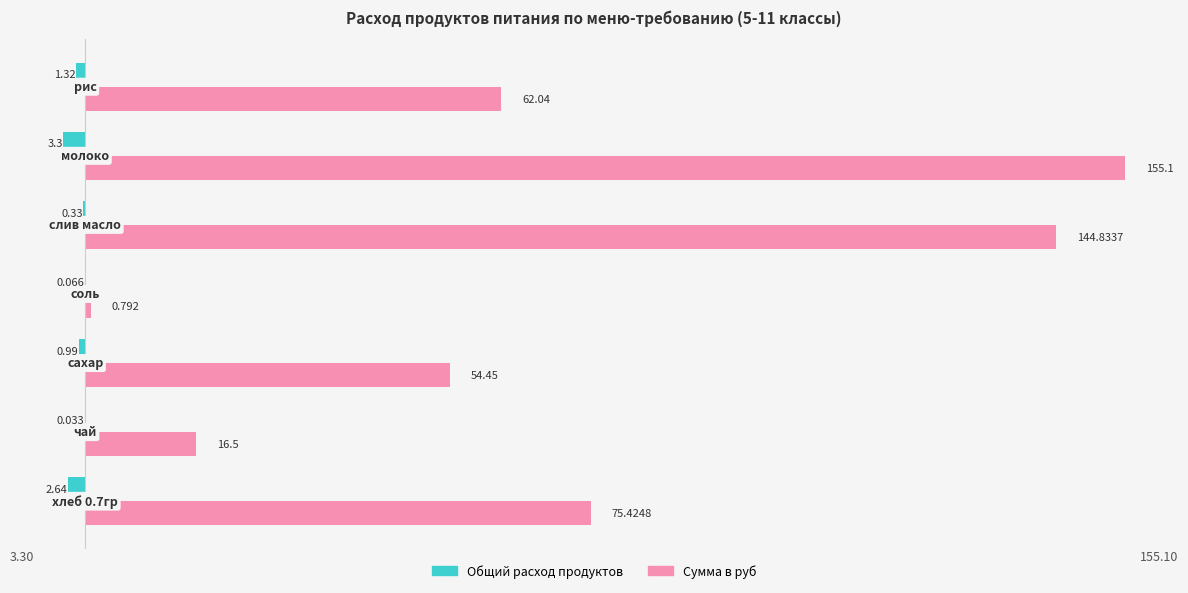

Count the number of data series in this chart.

2